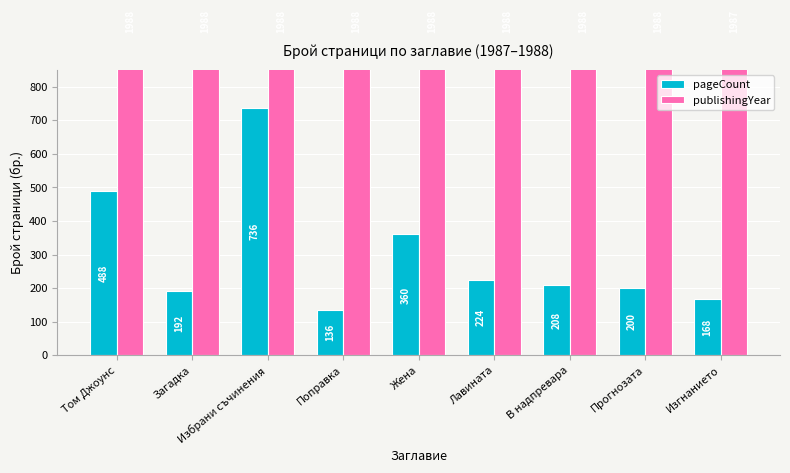

Reading left to right, list all the values displayed in this chart.

pageCount: 488	192	736	136	360	224	208	200	168
publishingYear: 1988	1988	1988	1988	1988	1988	1988	1988	1987